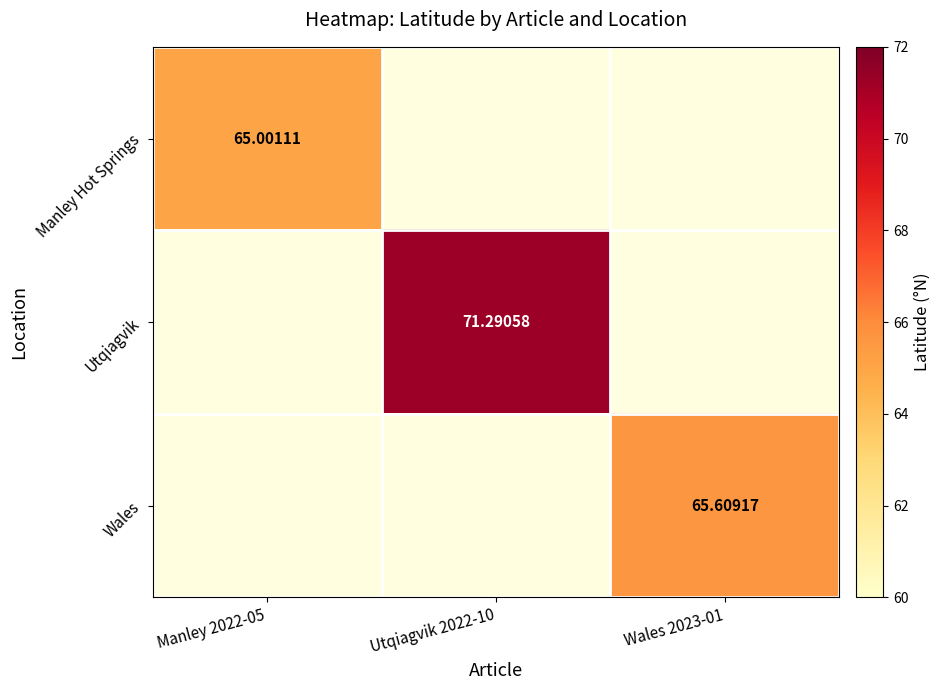

How many series are shown in this chart?

3